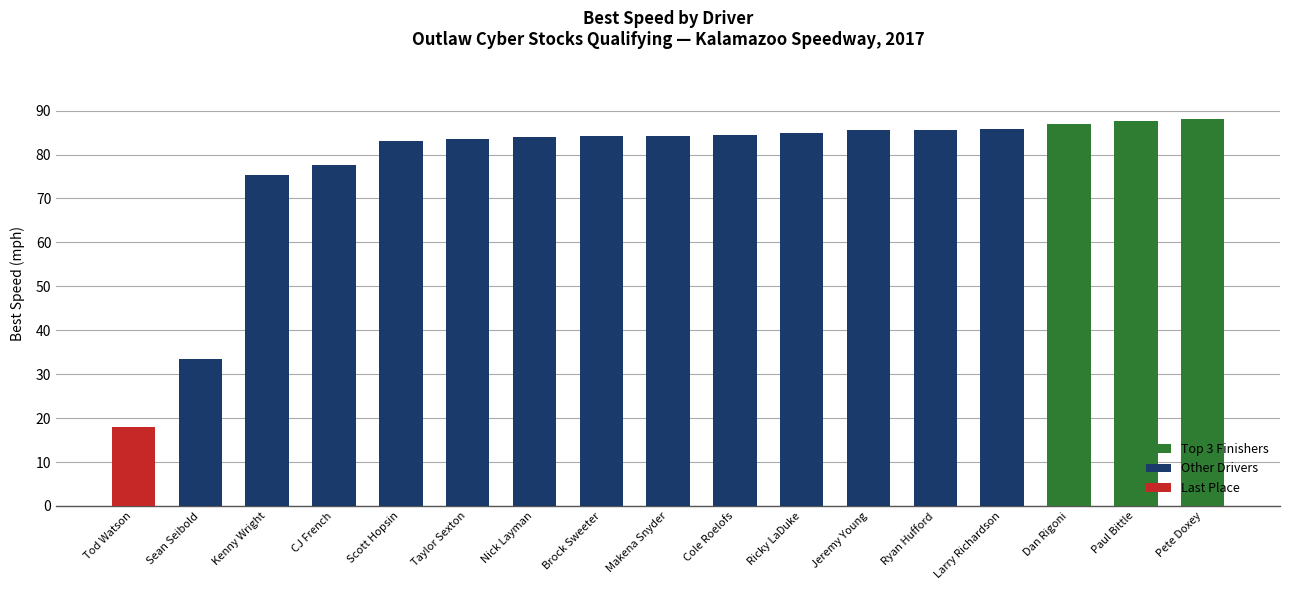

What is the label of the 11th bar from the left?

Ricky LaDuke